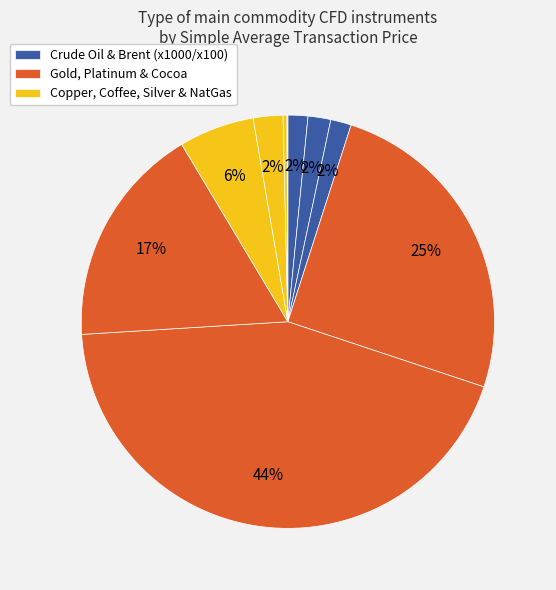

To the nearest percent, what is the average slice percentage?

10%